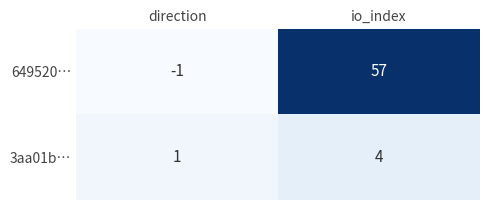

How many data points does each series have?

2